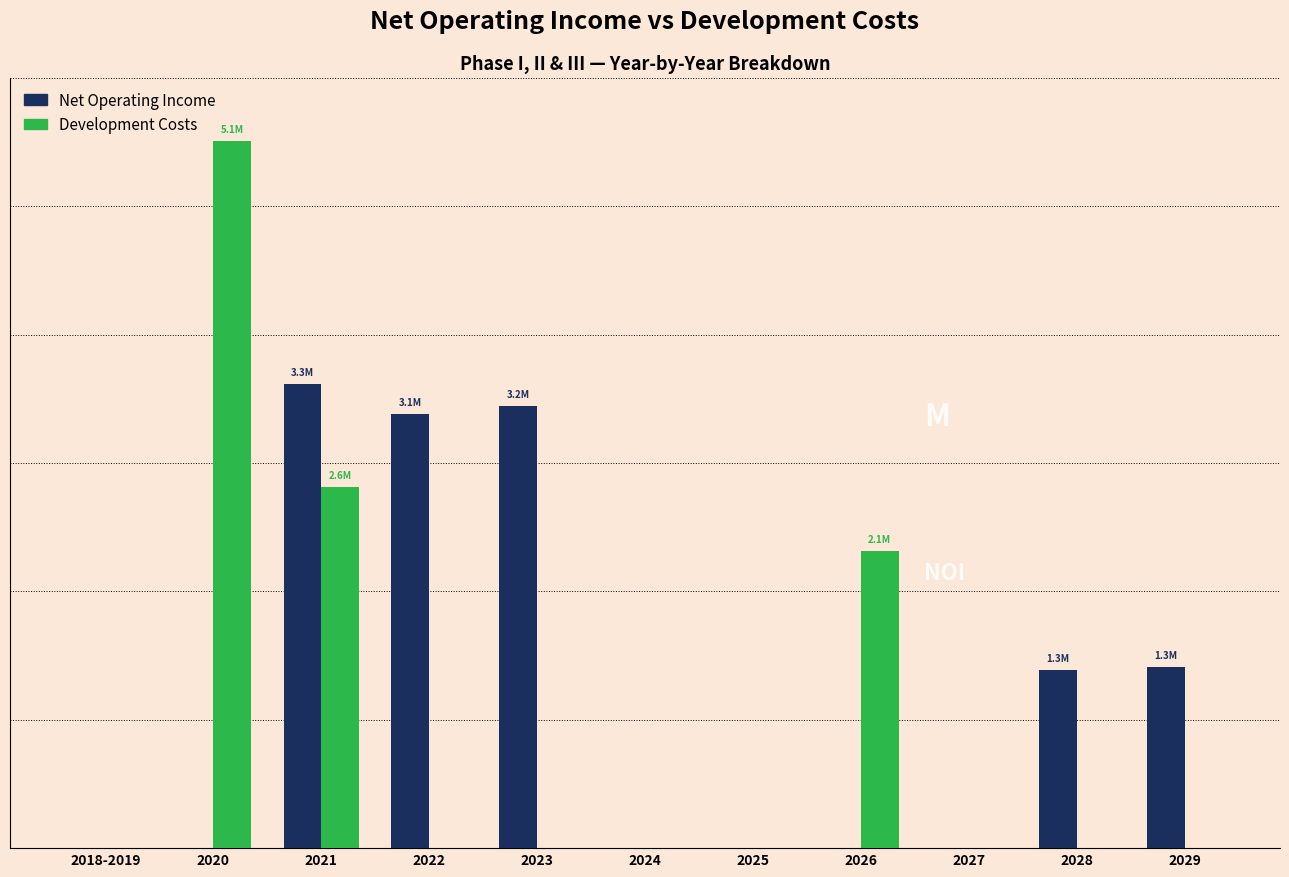

What are all the series names shown in the legend?

Net Operating Income, Development Costs